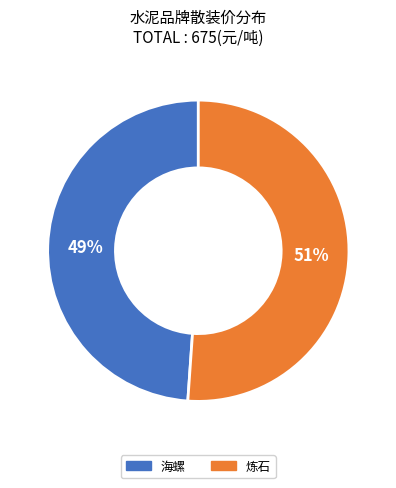

Do 海螺 and 炼石 together represent more than half of the pie?

Yes